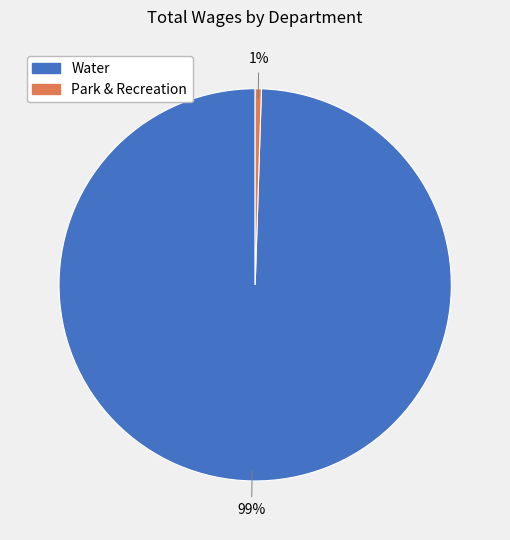

What is the smallest slice in the pie chart?

Park & Recreation